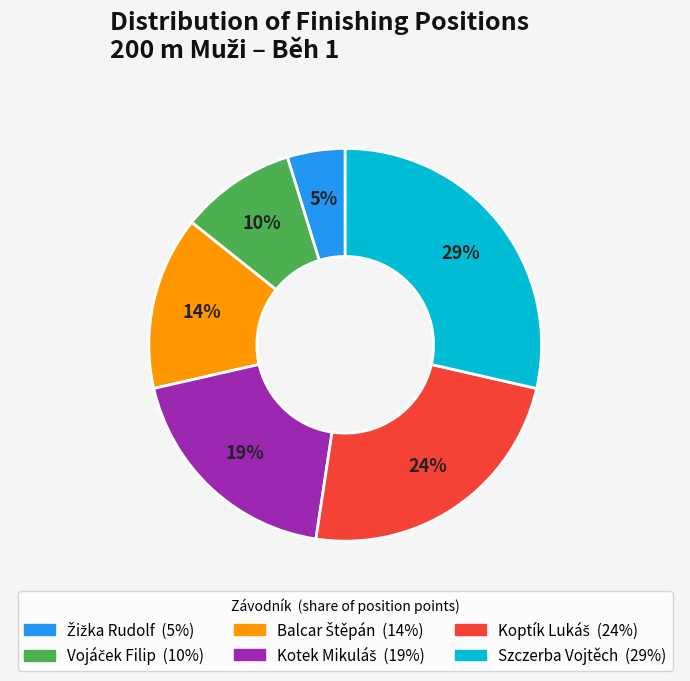

Does any single category account for the majority?

No